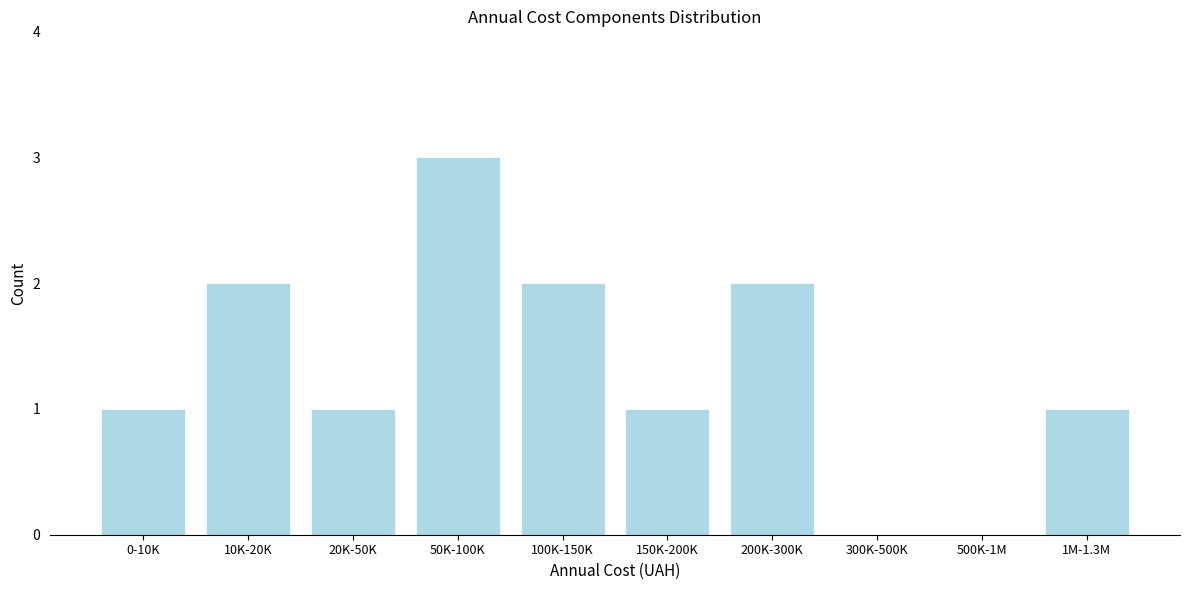

Reading left to right, transcribe all the data shown in this chart.

0-10K=1	10K-20K=2	20K-50K=1	50K-100K=3	100K-150K=2	150K-200K=1	200K-300K=2	300K-500K=0	500K-1M=0	1M-1.3M=1